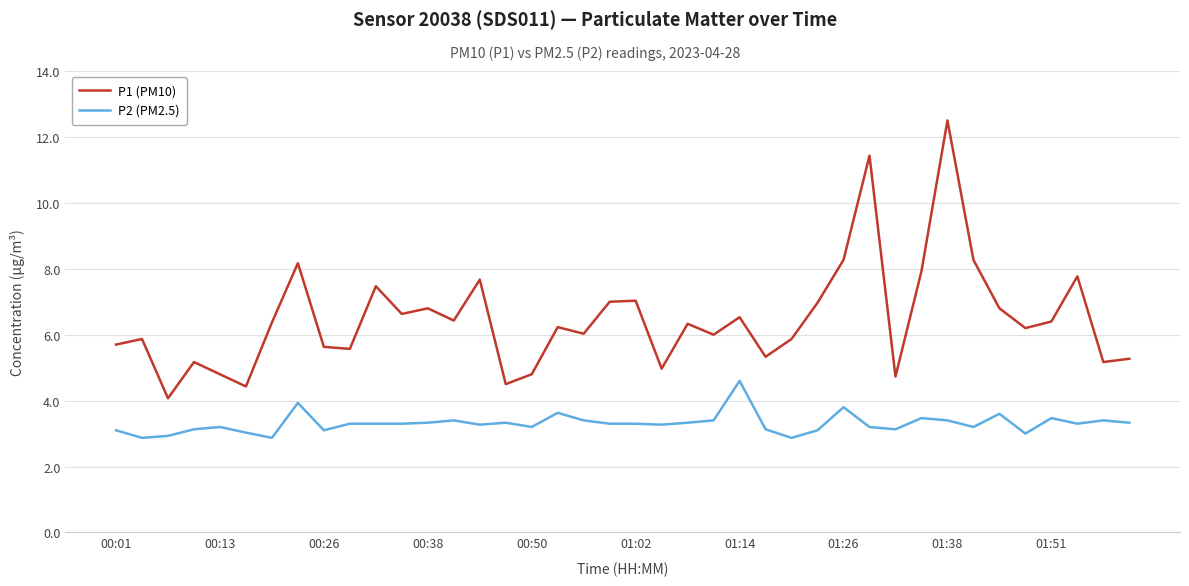

Which series has the widest spread of values?

P1 (PM10)